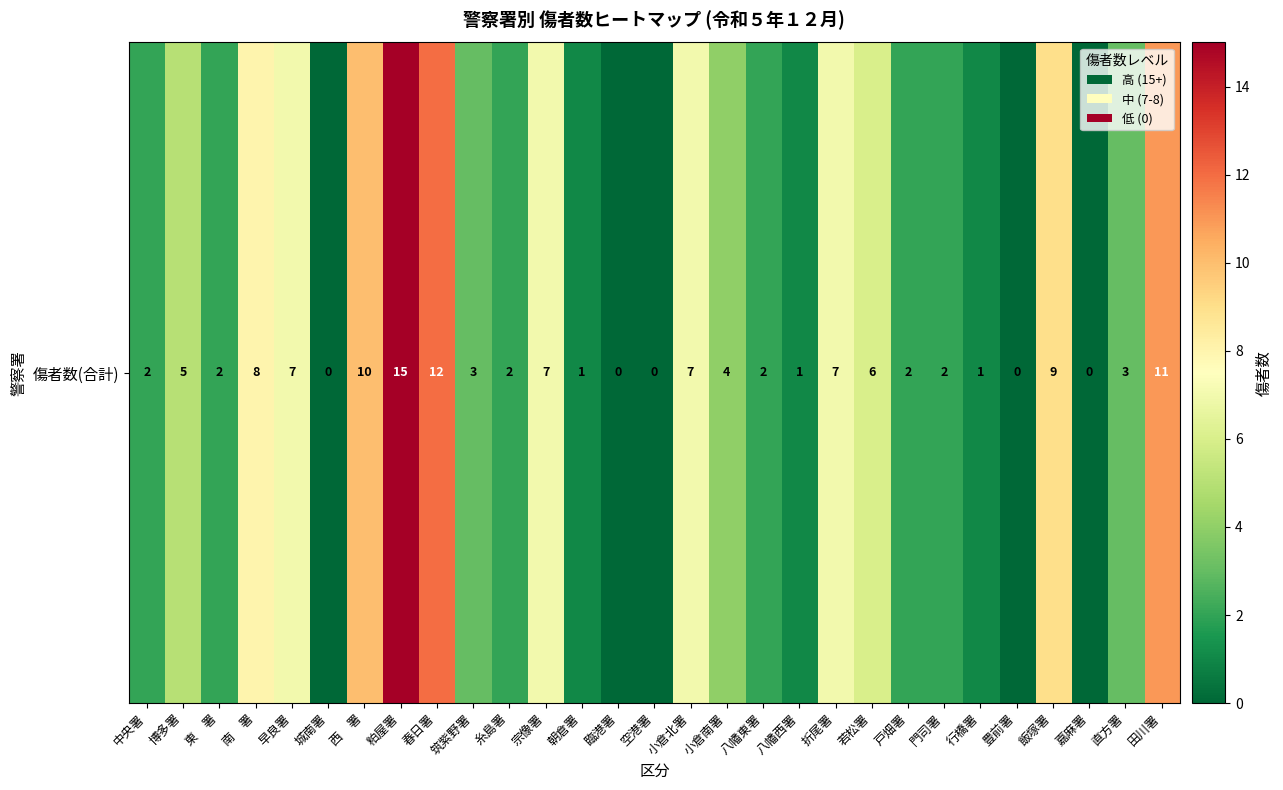

What is the sum of all values?

129